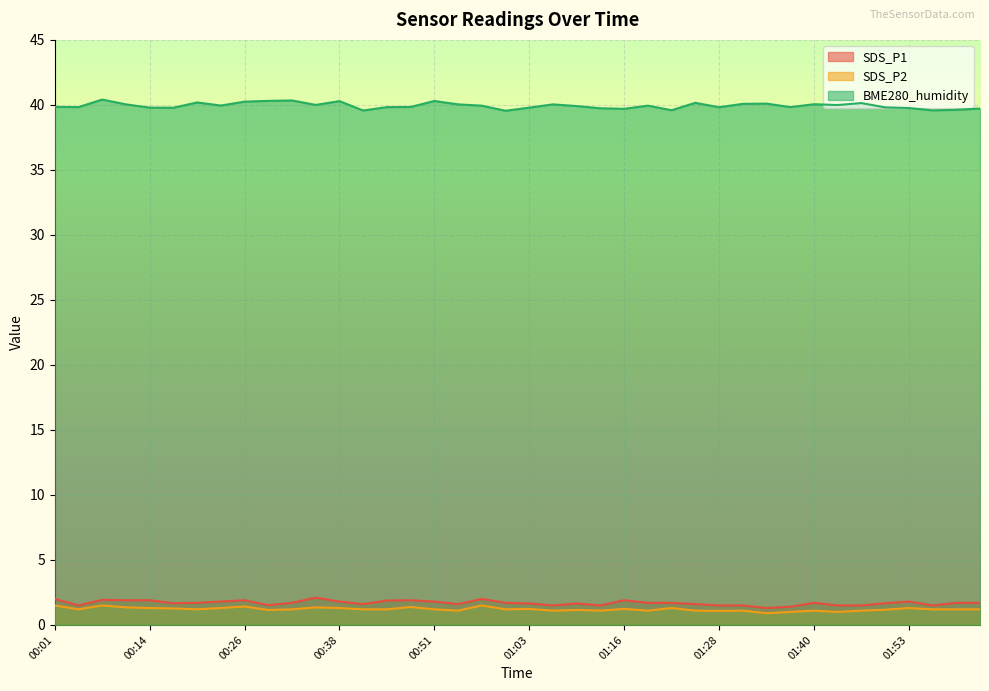

At which label is SDS_P2 closest to 1?

01:37